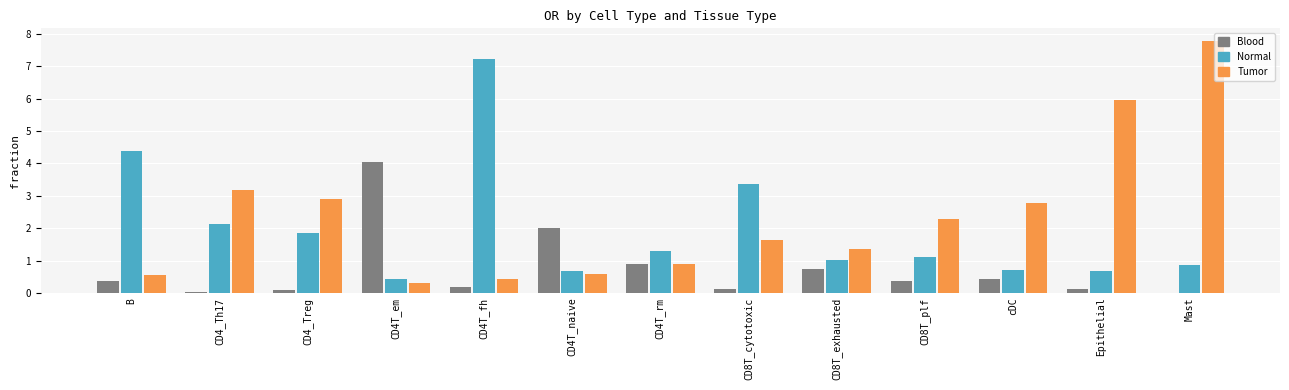

The value of Normal at CD4T_naive is 0.7. True or false?

True